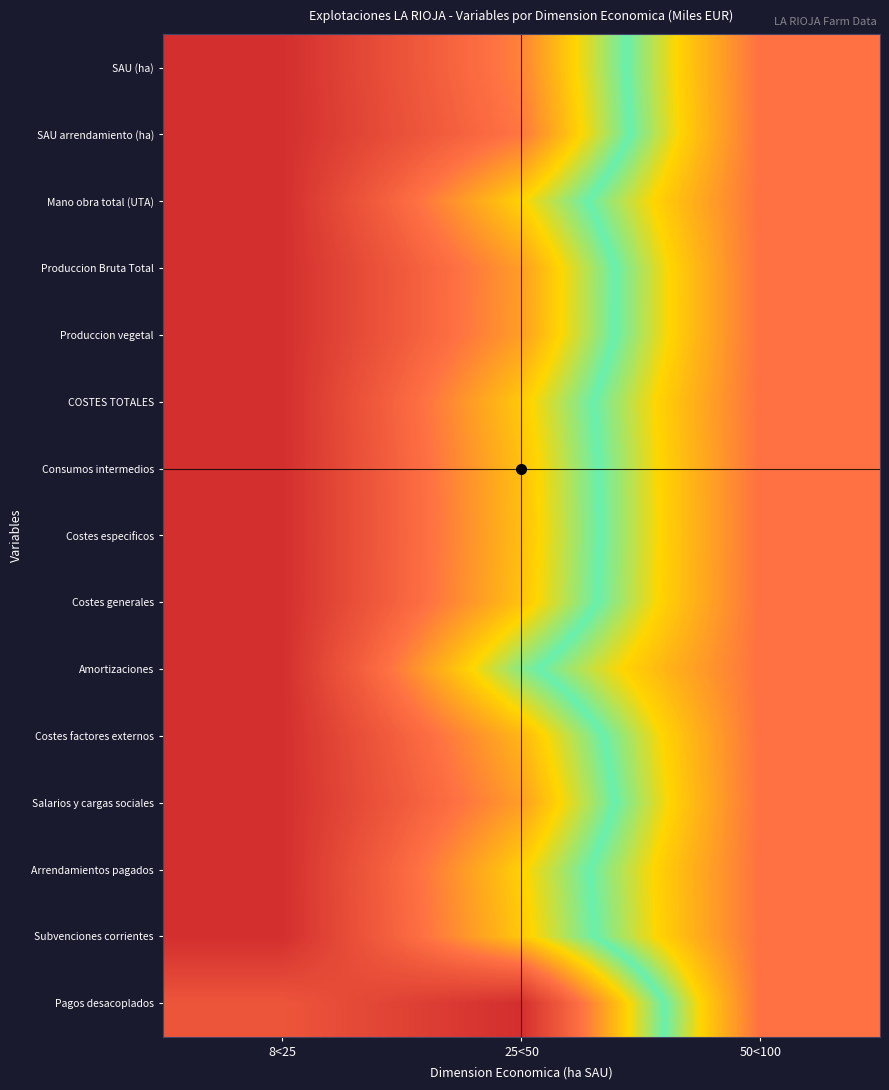

At how many categories does at least one series exceed 0?

3